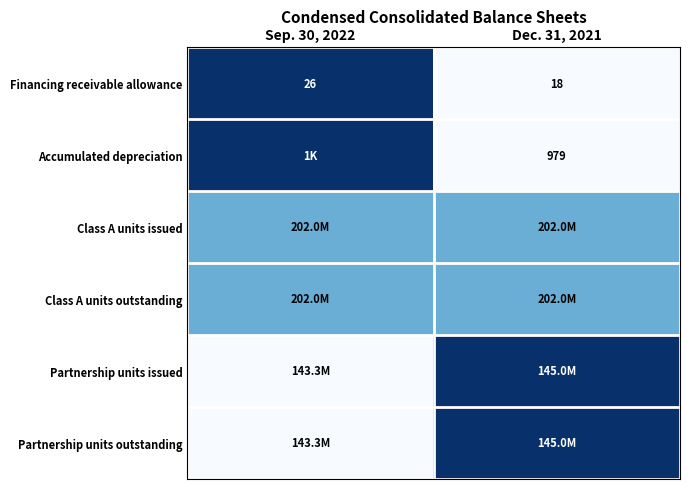

Is it true that Financing receivable allowance equals 18.0 at Dec. 31, 2021?

True